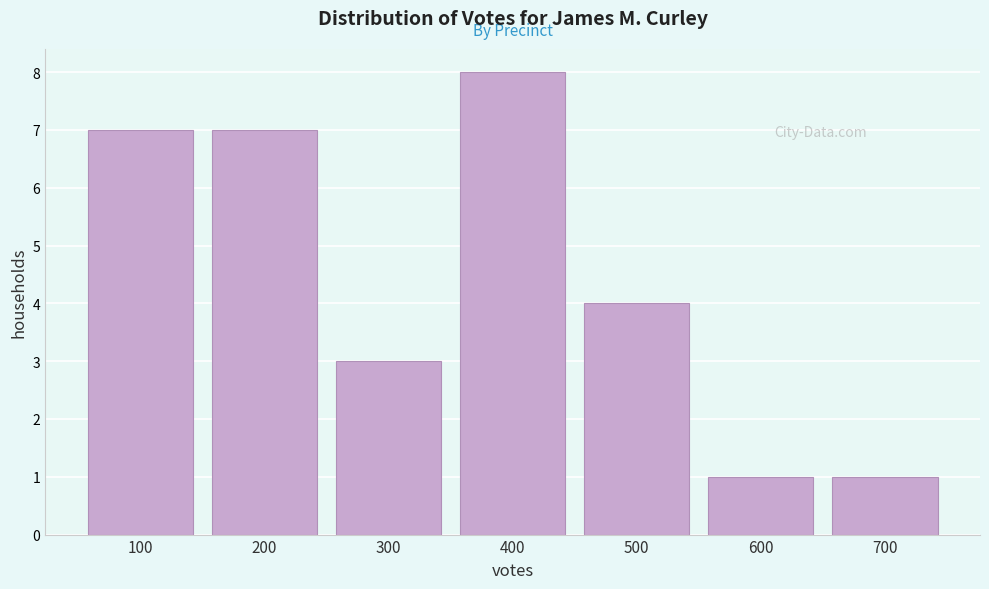

Reading left to right, what are all the values shown in this chart?

7	7	3	8	4	1	1